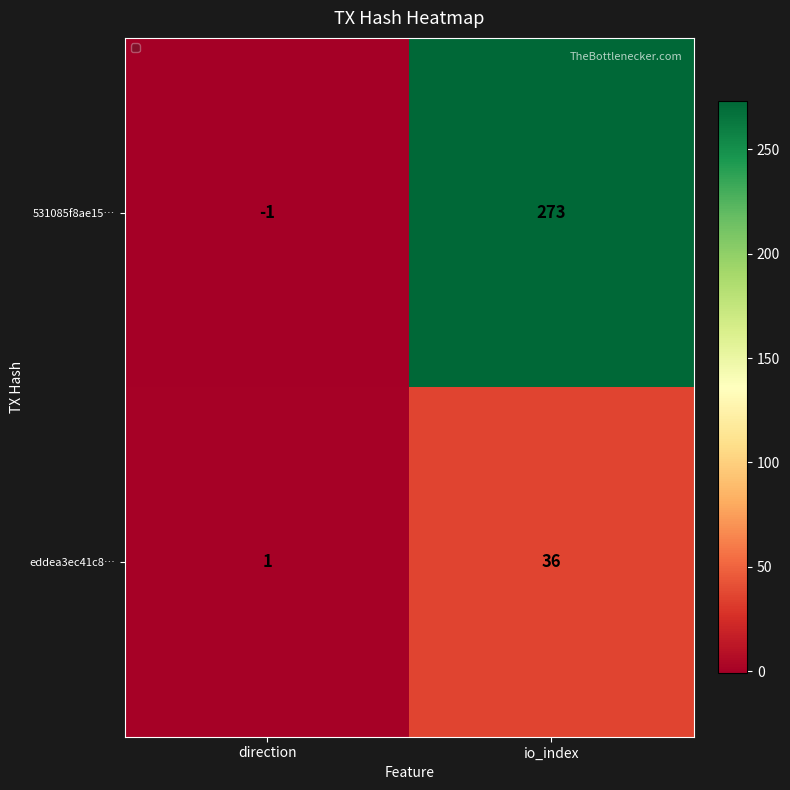

What is the sum of all eddea3ec41c8… values?

37